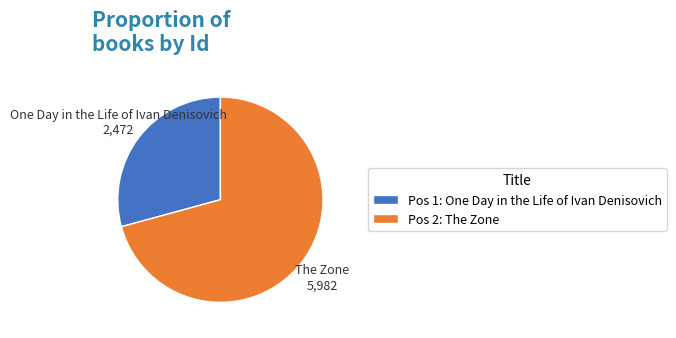

Which has a higher value, The Zone or One Day in the Life of Ivan Denisovich?

The Zone